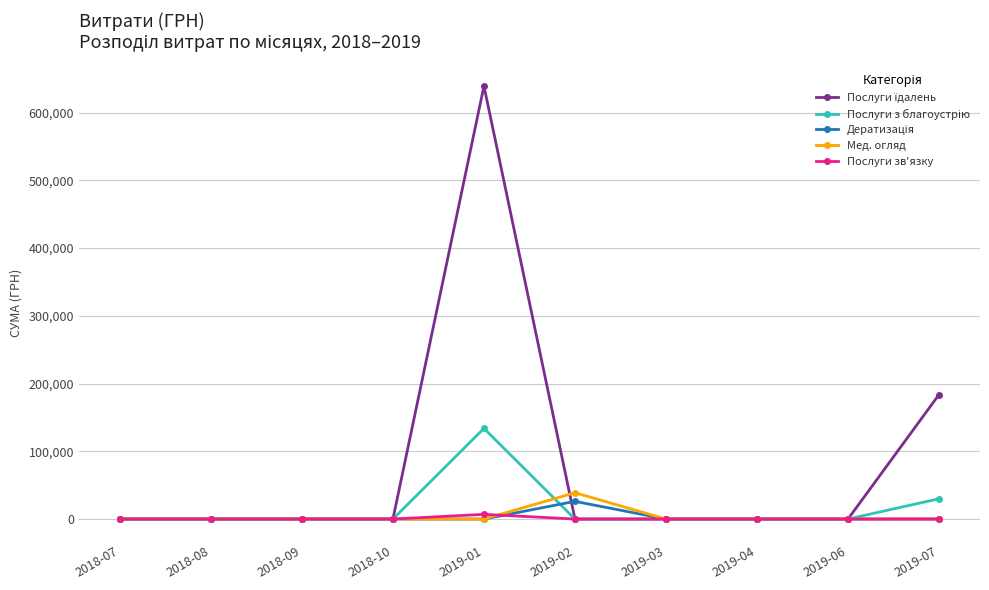

What is the label of the 2nd point from the left?

2018-08